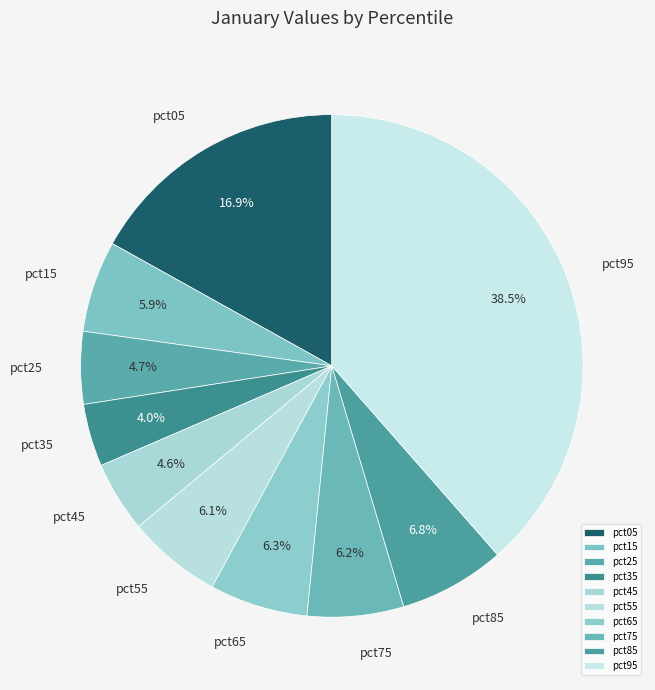

The pct25 slice represents 17% of the pie. True or false?

False